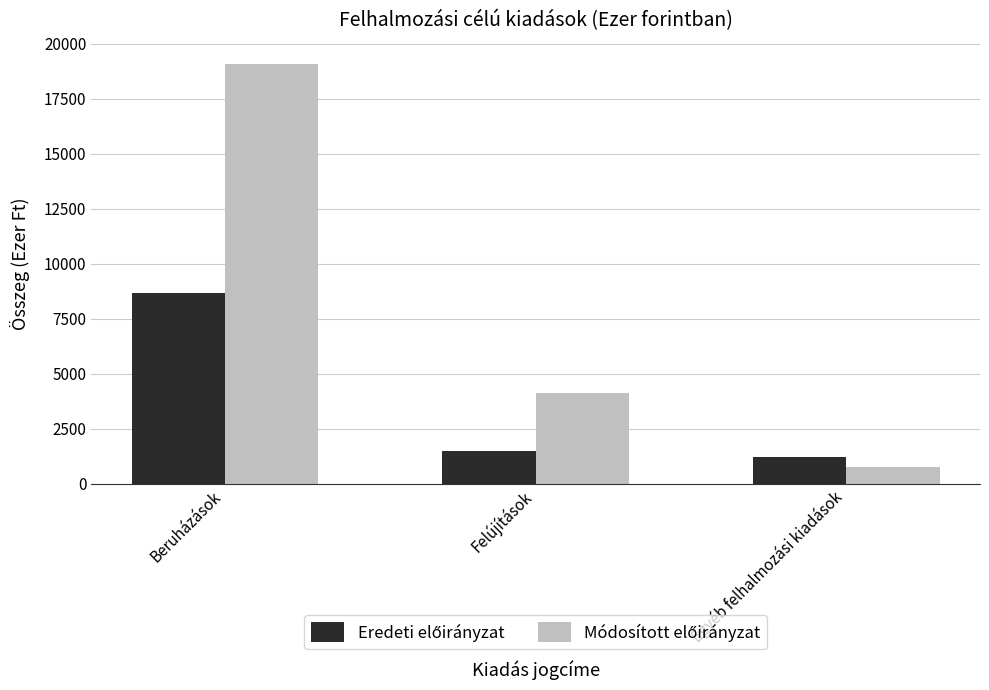

At which category is the sum across all series the highest?

Beruházások